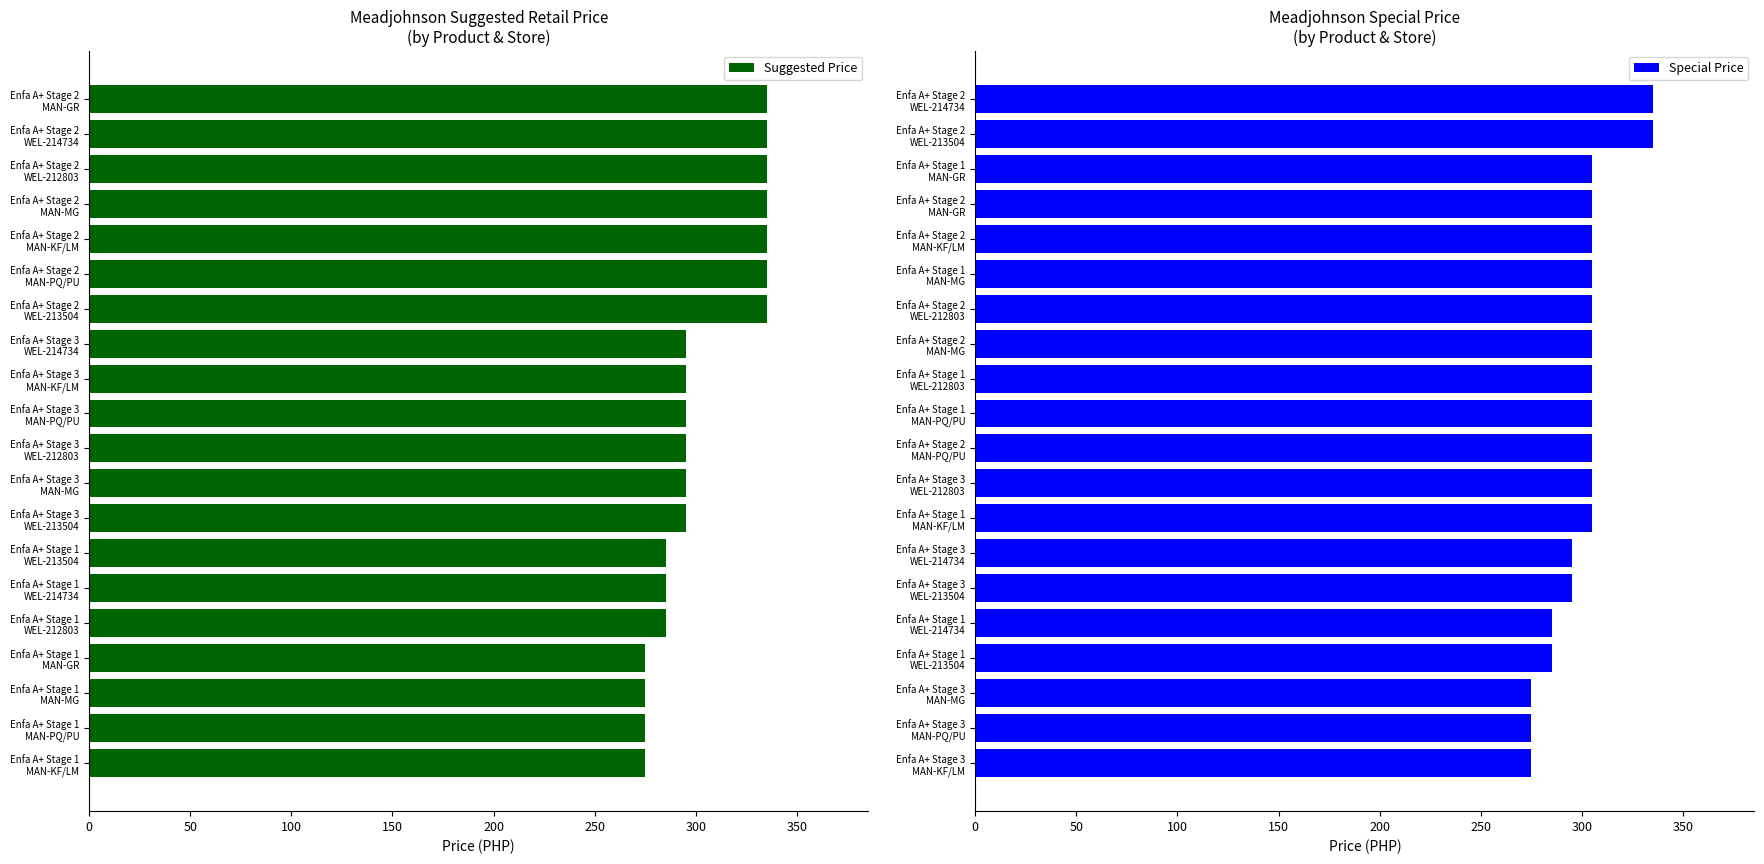

At how many categories does at least one series exceed 279?

17